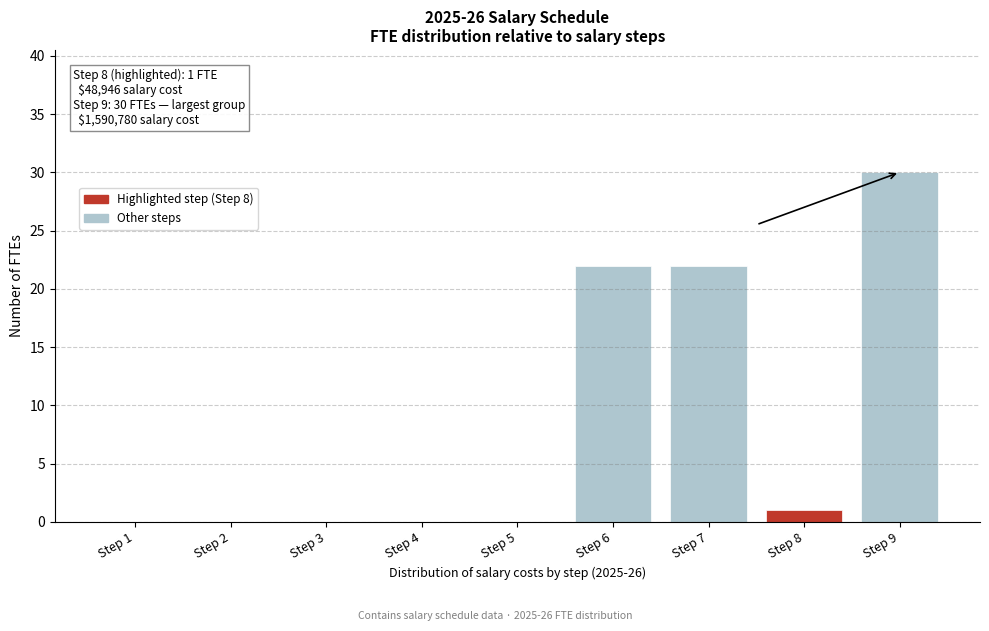

Reading left to right, transcribe all the data shown in this chart.

Step 1=0	Step 2=0	Step 3=0	Step 4=0	Step 5=0	Step 6=22	Step 7=22	Step 8=1	Step 9=30